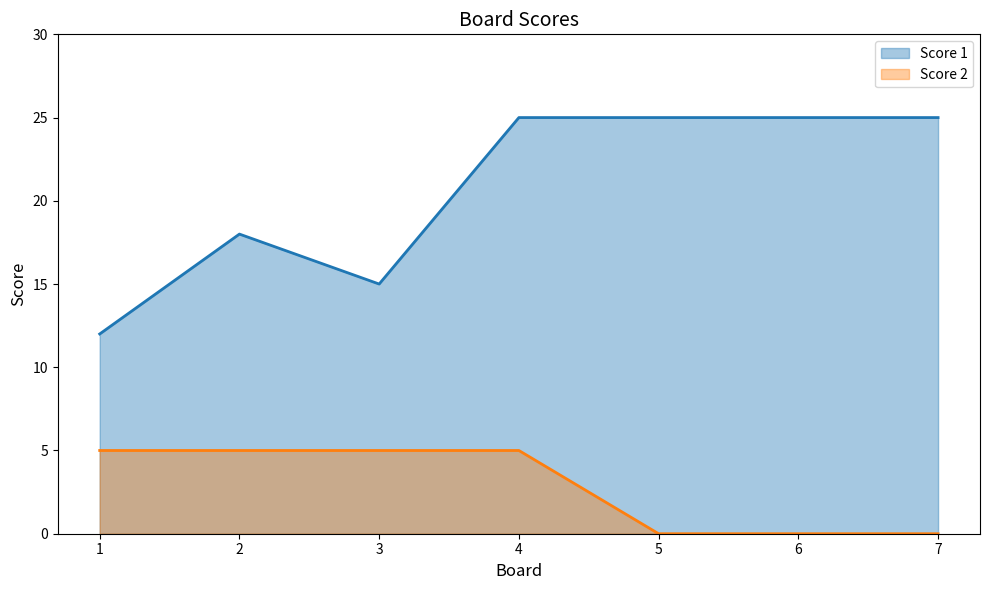

True or false: Score 2 has more than 2 points higher than both neighbors.

False